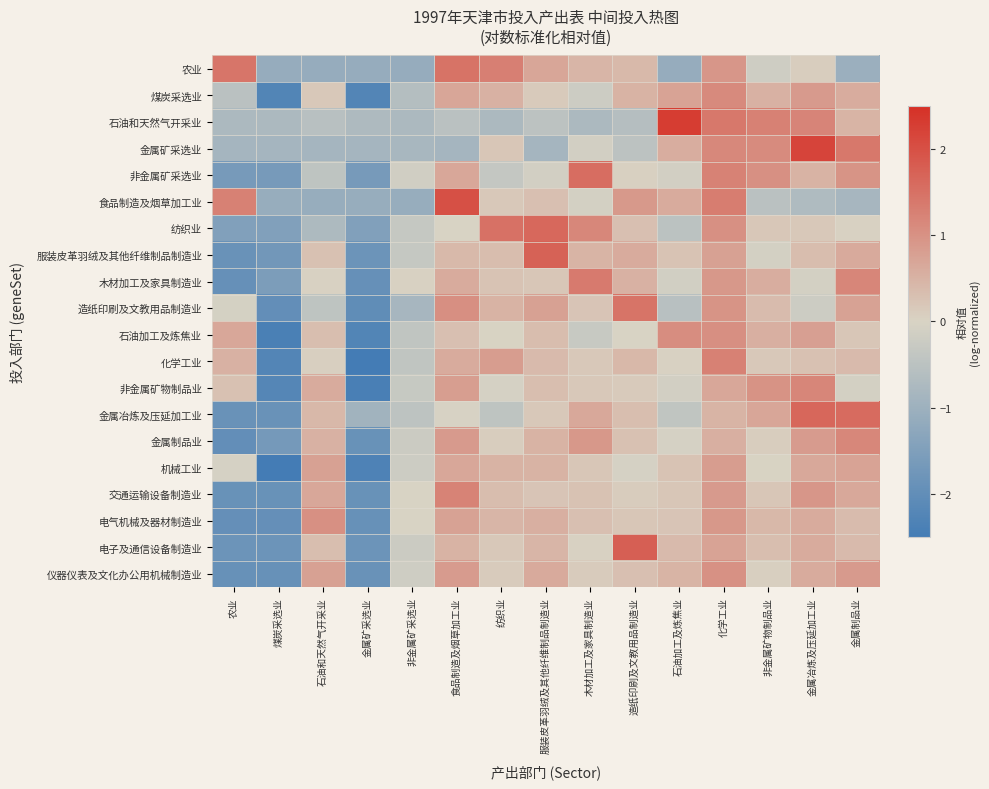

Which has a higher value, 非金属矿物制品业 or 金属制品业?

非金属矿物制品业